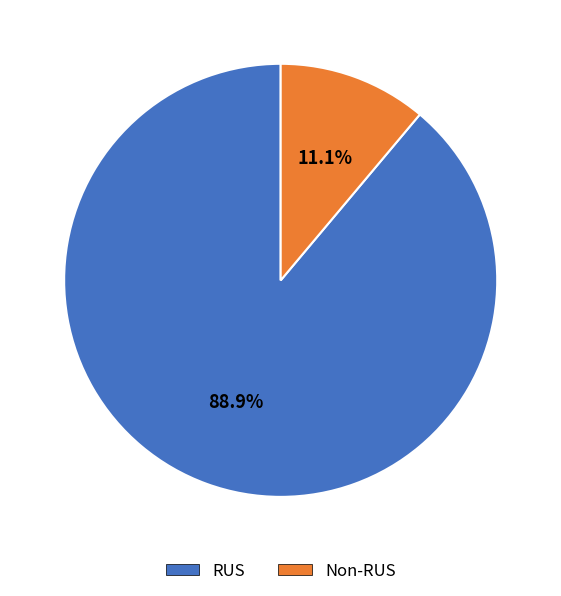

Is there a majority slice in this chart?

Yes